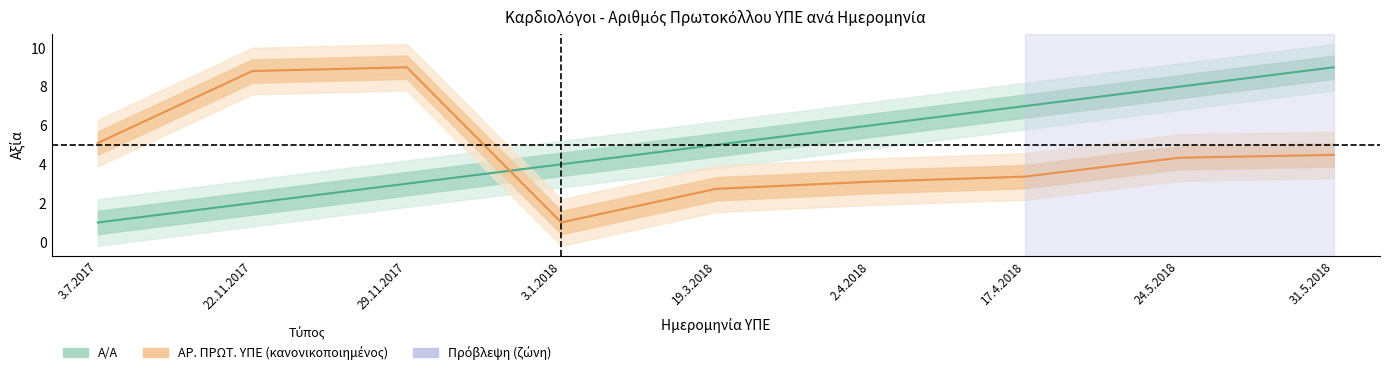

Which series changed the most between 3.7.2017 and 3.1.2018?

ΑΡ. ΠΡΩΤ. ΥΠΕ (κανονικοποιημένος)